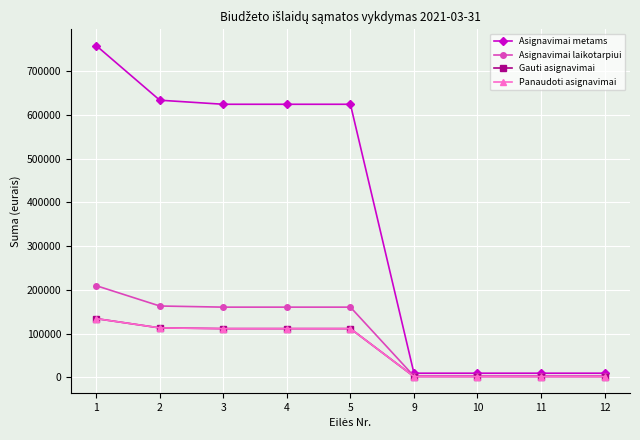

What is the sum of all Gauti asignavimai values?

587902.7